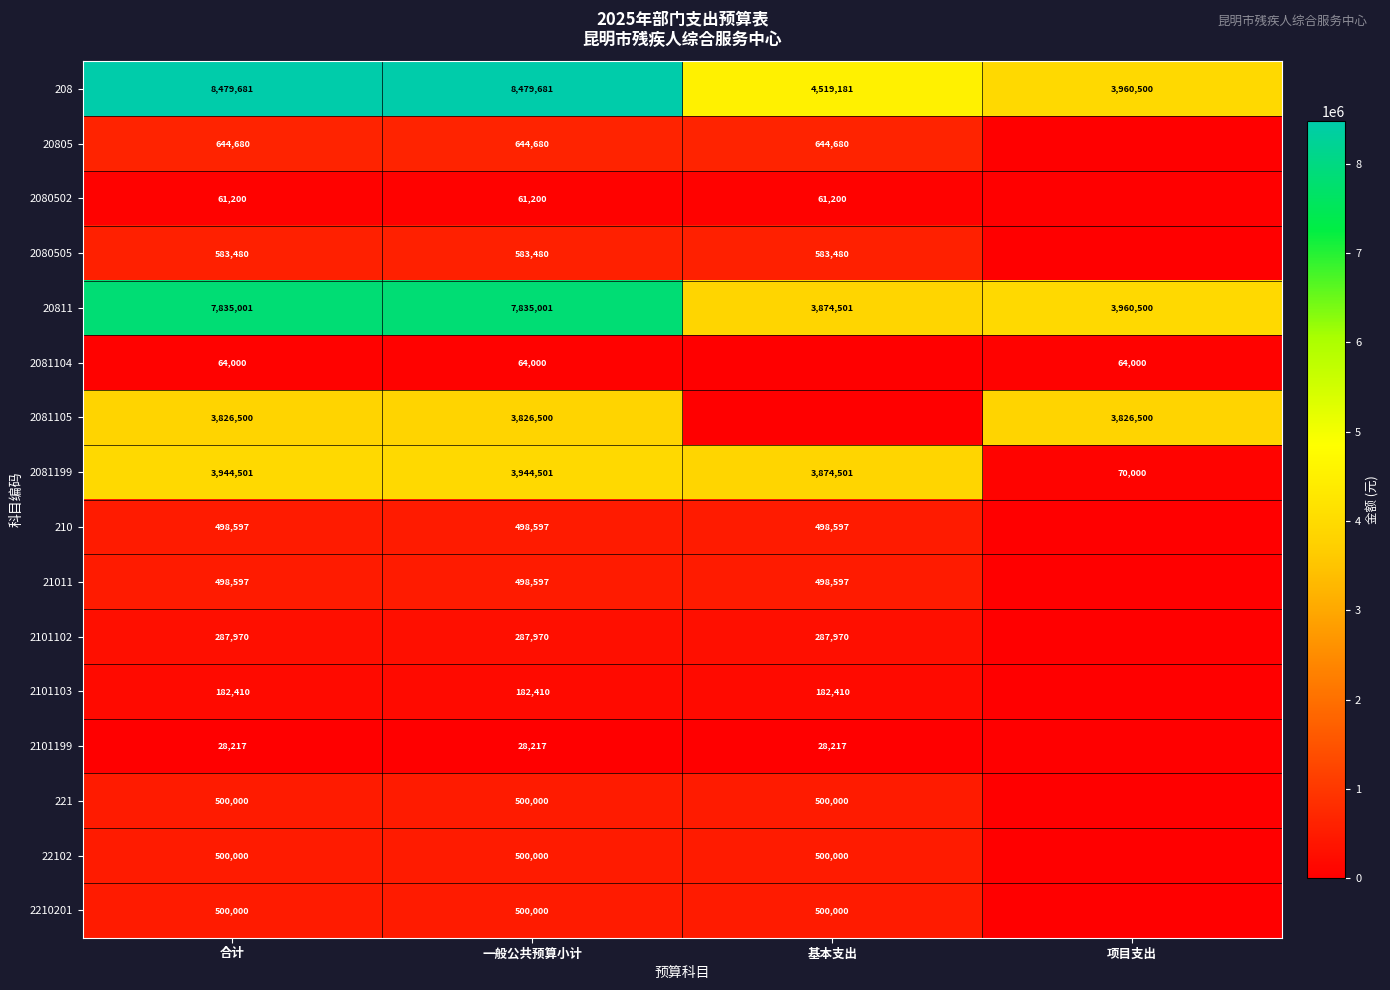

What is the sum of the 2081199 values at 项目支出 and 一般公共预算小计?

4014501